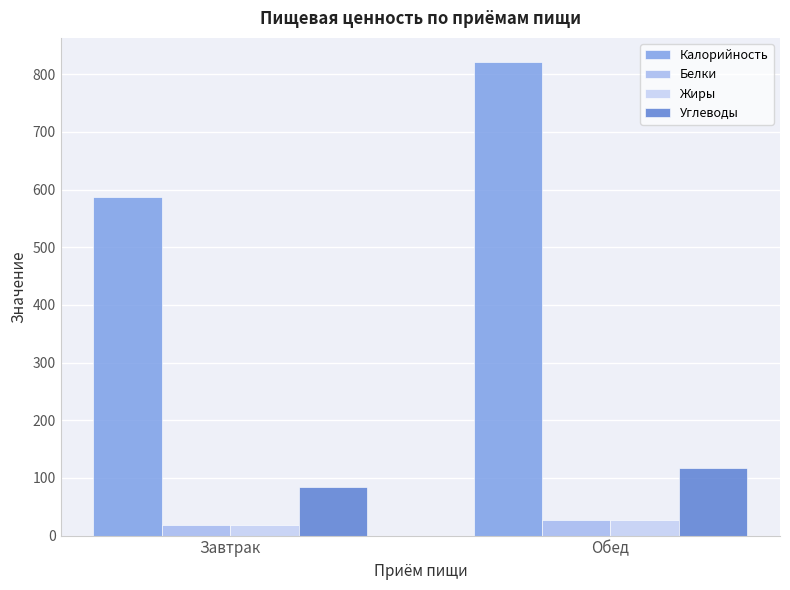

How many groups of bars are there?

2